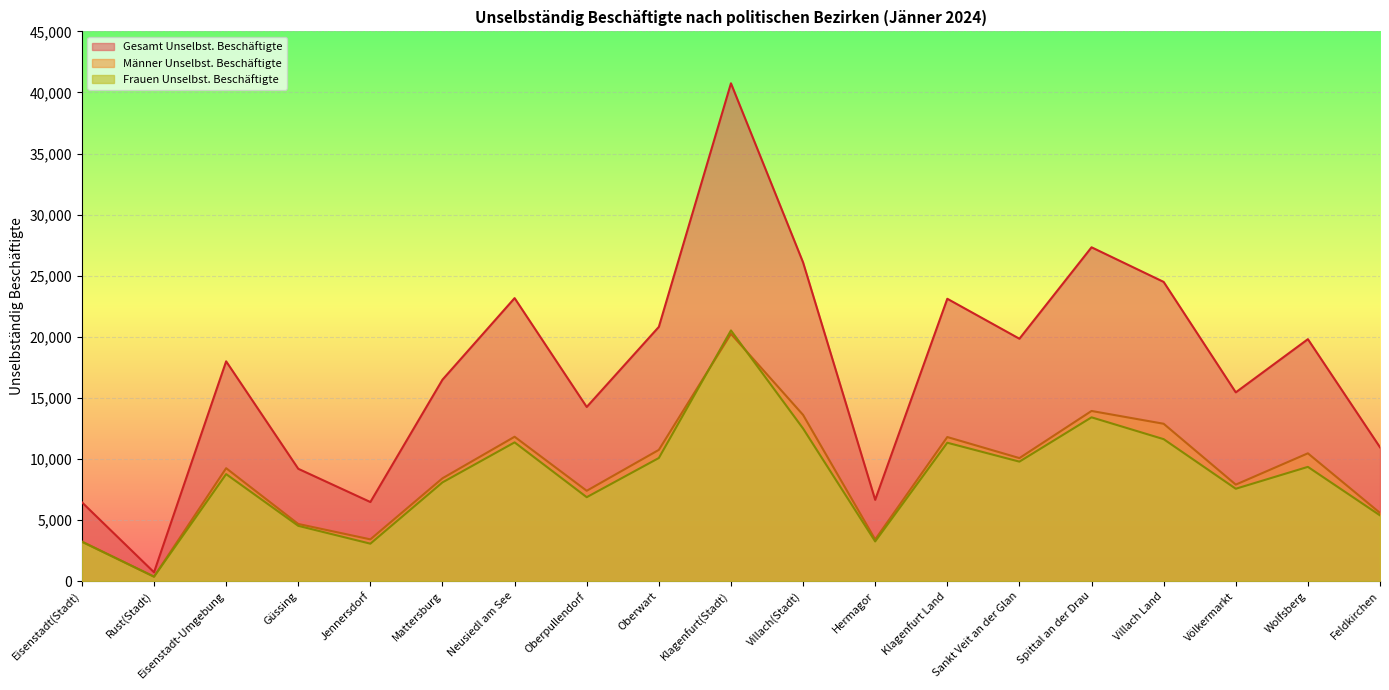

What are all the series names shown in the legend?

Gesamt Unselbst. Beschäftigte, Männer Unselbst. Beschäftigte, Frauen Unselbst. Beschäftigte